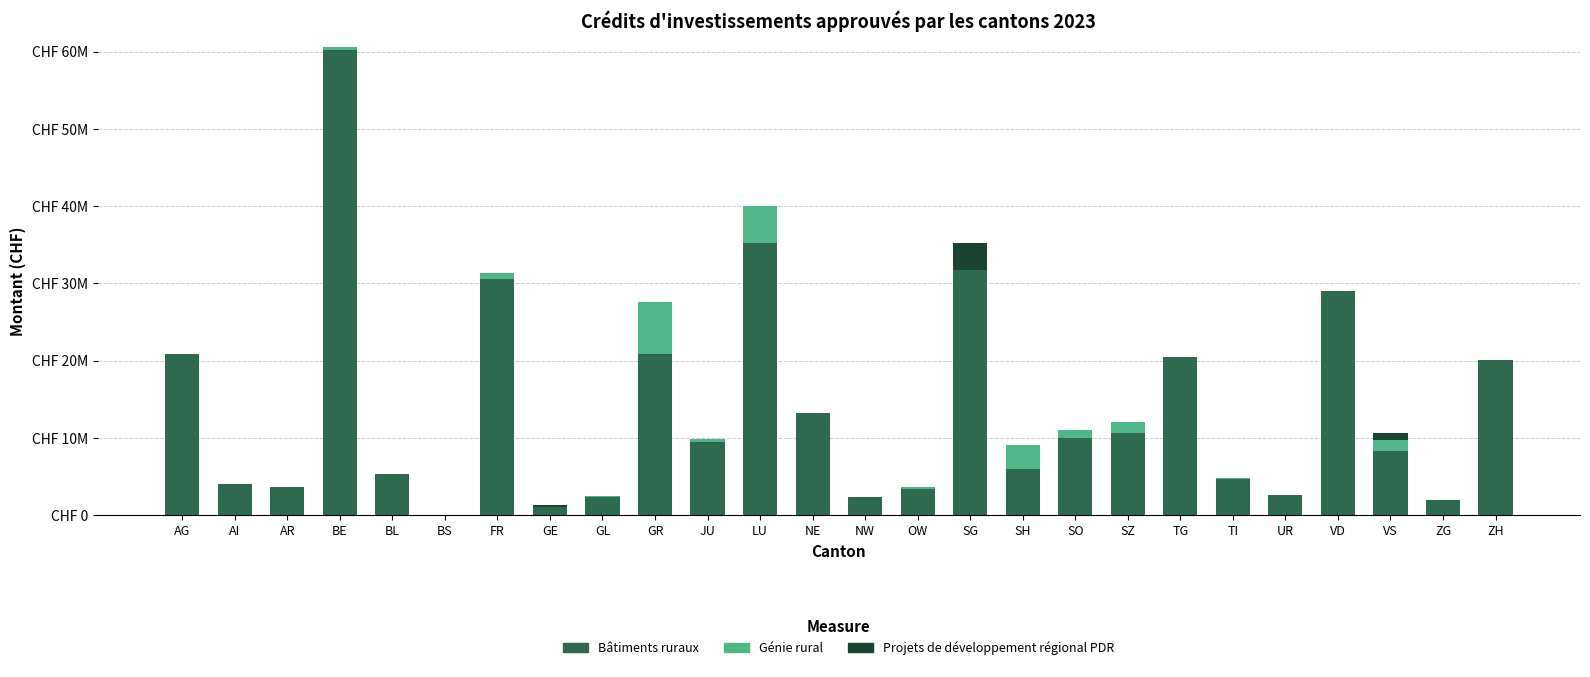

Are the bars horizontal?

No